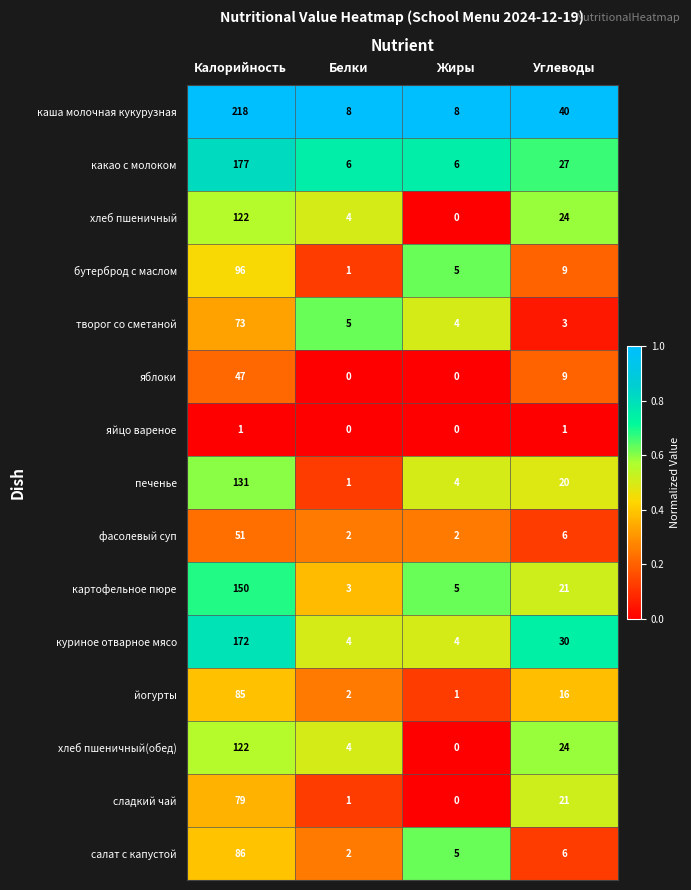

What is the maximum value shown in the chart?

218